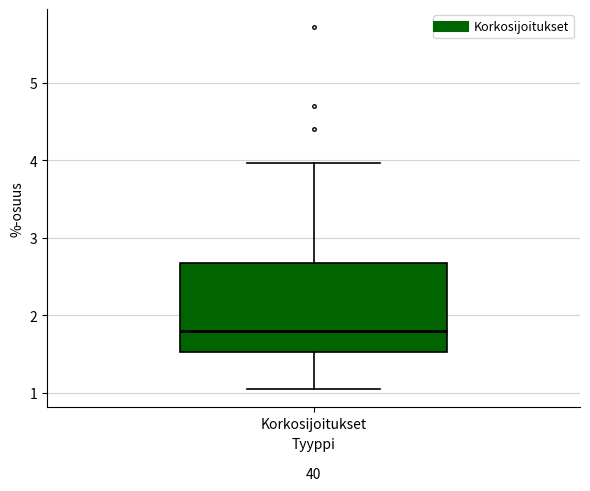

Read this box plot against the y-axis: the position of the median line, the range covered by the box, and the ends of both whiskers. The values are not printed on the chart, so give them approximately, as read against the axis.

median 1.8, box 1.5 to 2.7, whiskers 1.0 to 4.0